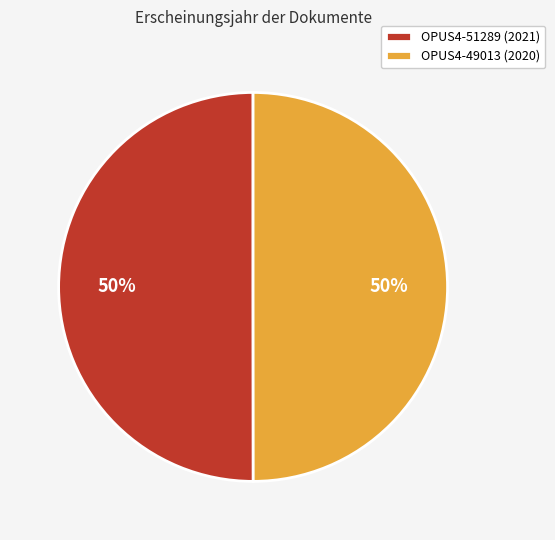

To the nearest percent, what percentage of the pie is OPUS4-49013 (2020)?

50%